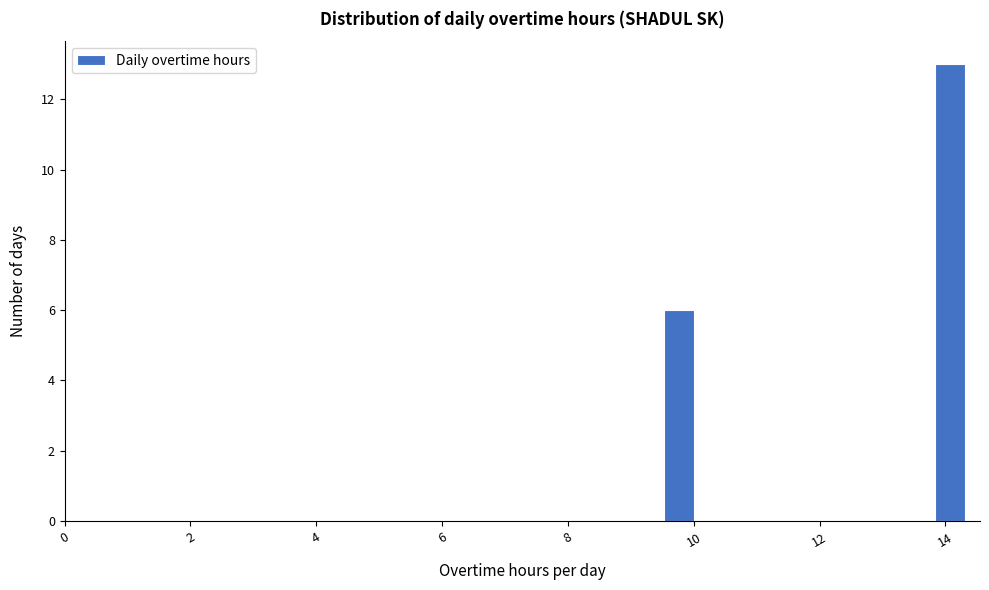

Read against the x-axis, roughly where is the centre of the tallest bar?

14.0